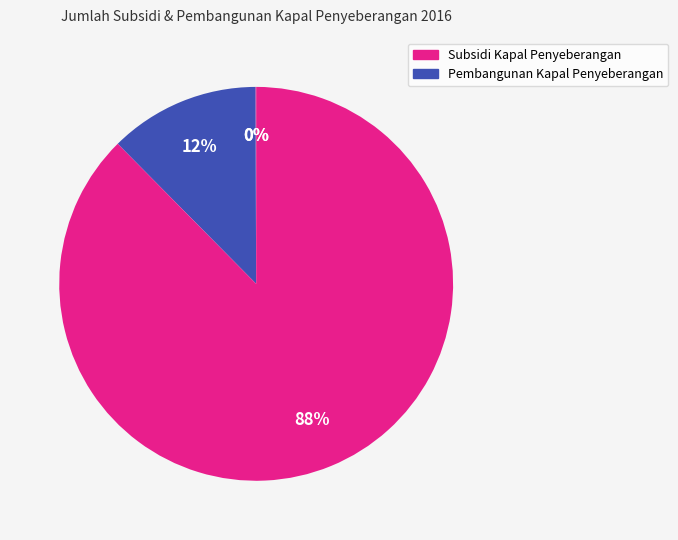

How many segments does this pie chart have?

4